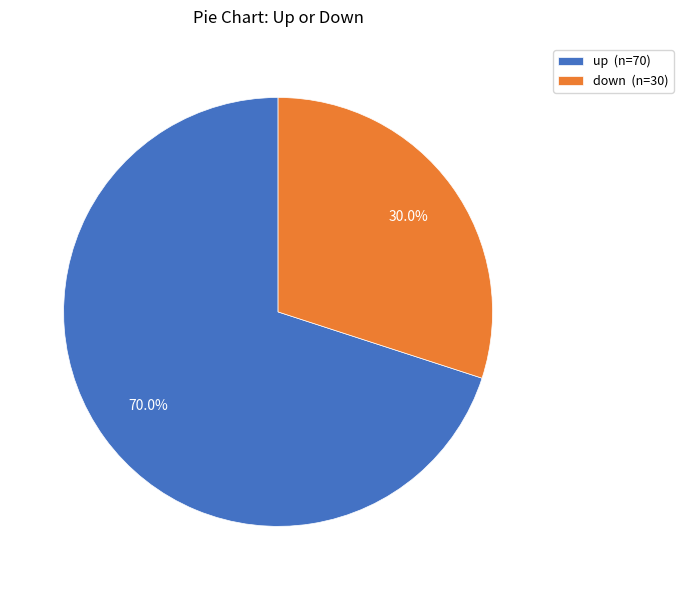

What is the smallest slice in the pie chart?

down